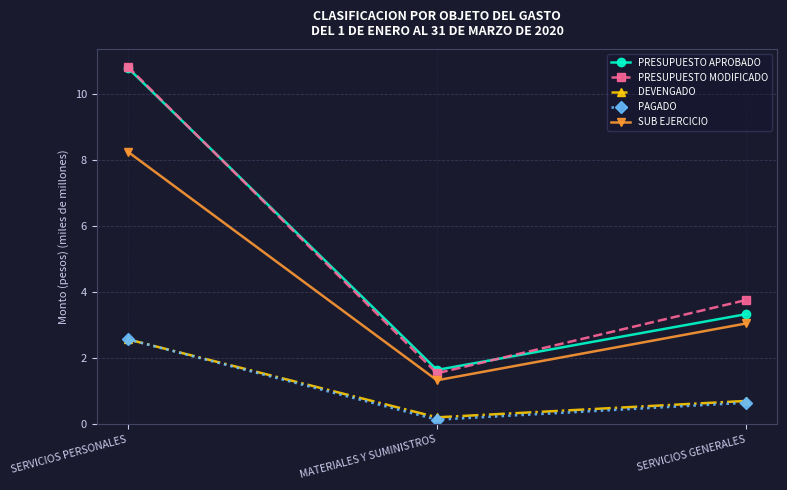

What is the spread (max minus min) of values at MATERIALES Y SUMINISTROS?

1.5